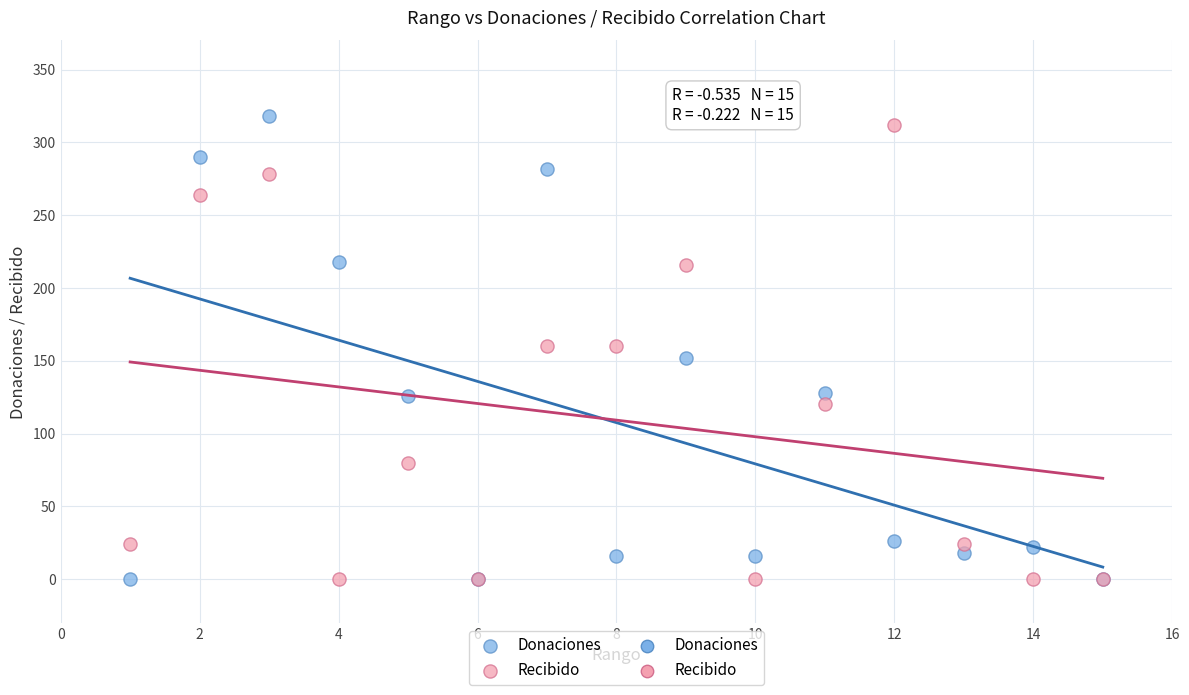

What is the X range (max minus min) for the scatter plot?

14